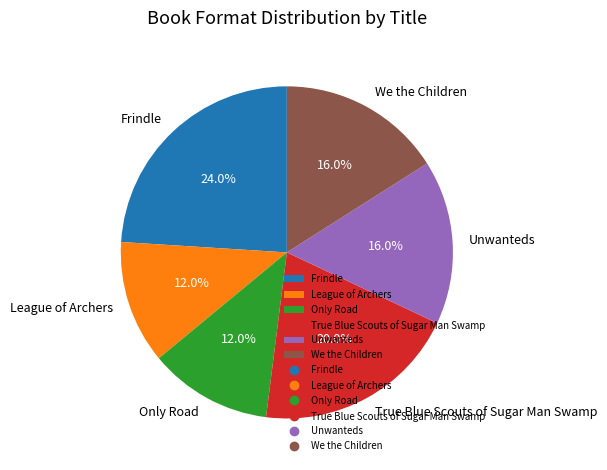

Is there a majority slice in this chart?

No